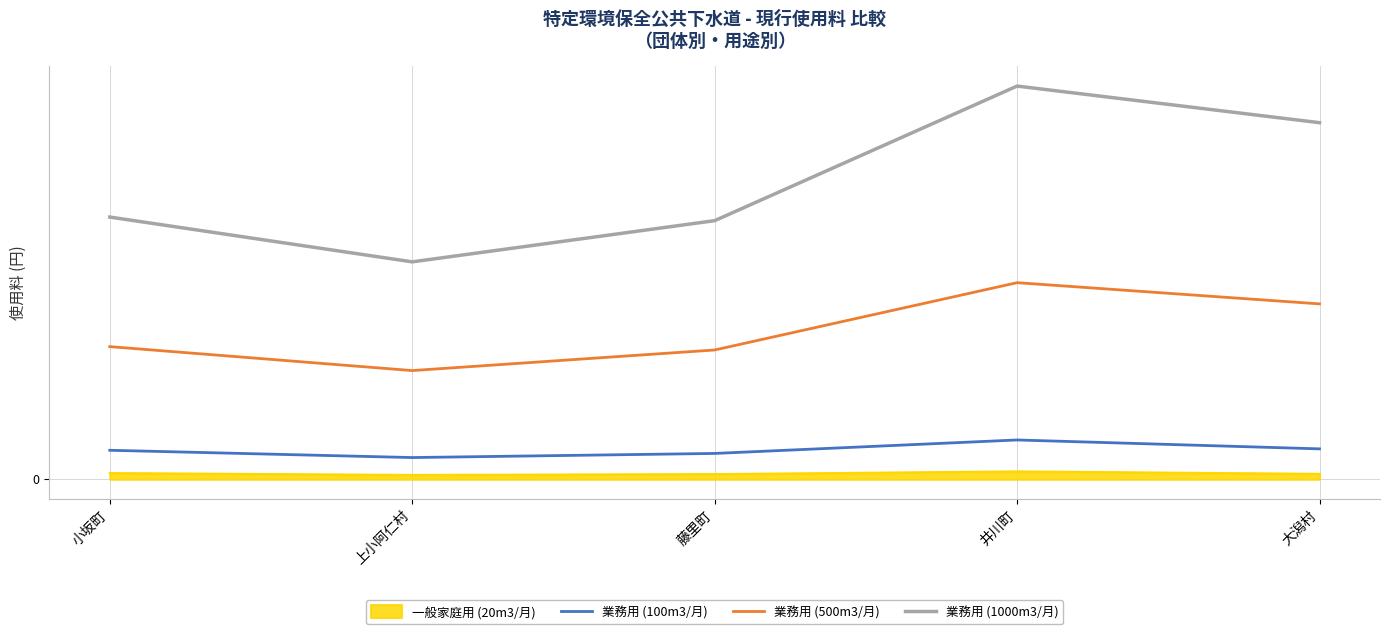

True or false: 業務用 (100m3/月) and 業務用 (1000m3/月) intersect in this chart.

False